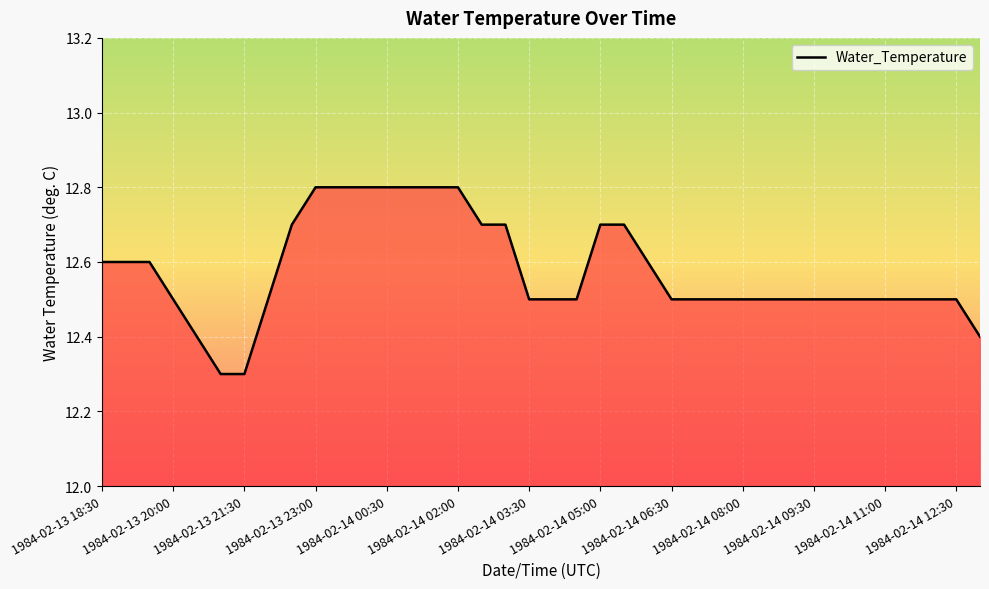

What is the minimum value shown in the chart?

12.3